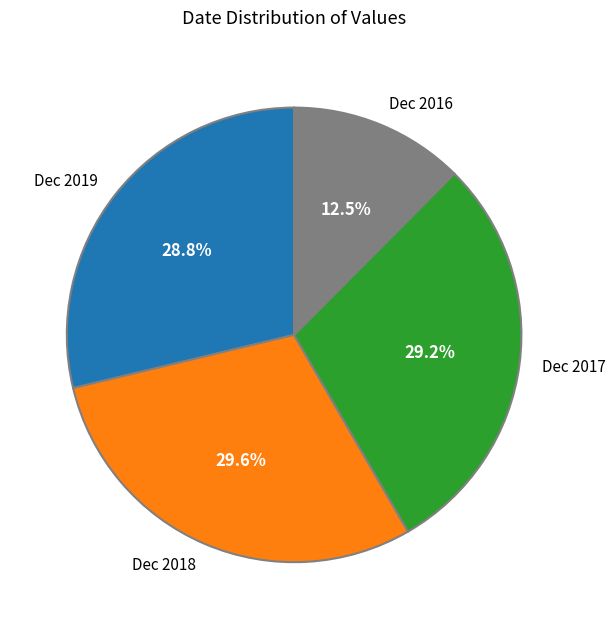

The Dec 2019 slice represents 41% of the pie. True or false?

False